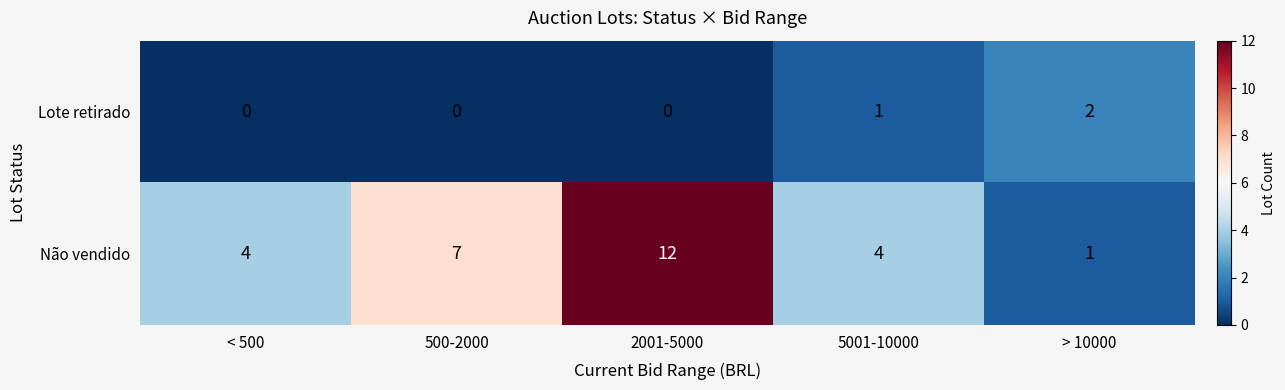

Which series has the largest range (max minus min)?

Não vendido